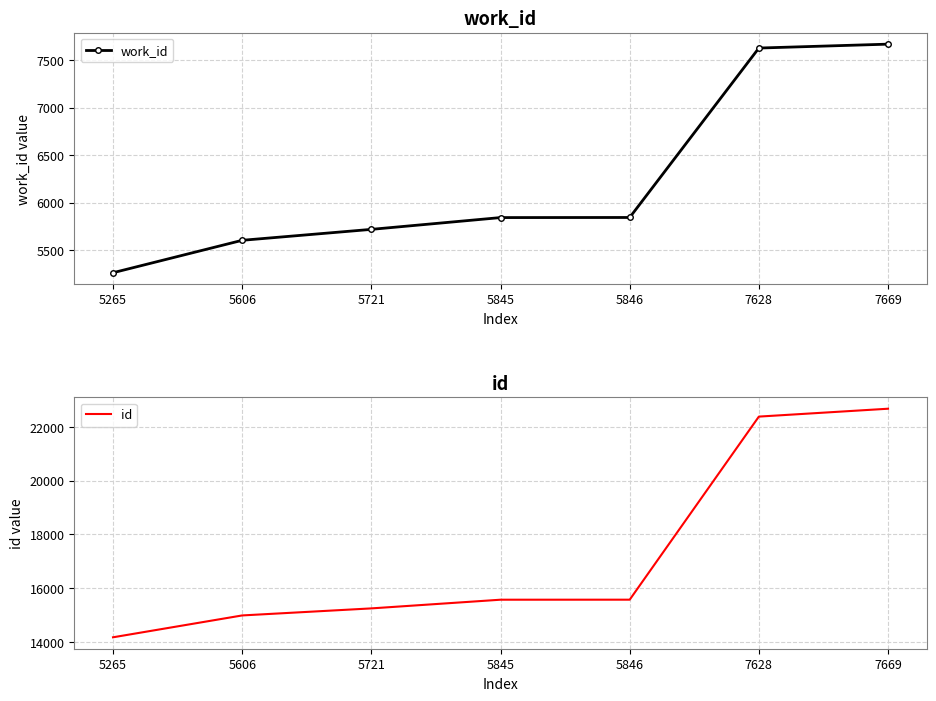

The value of work_id at 7669 is 7669. True or false?

True